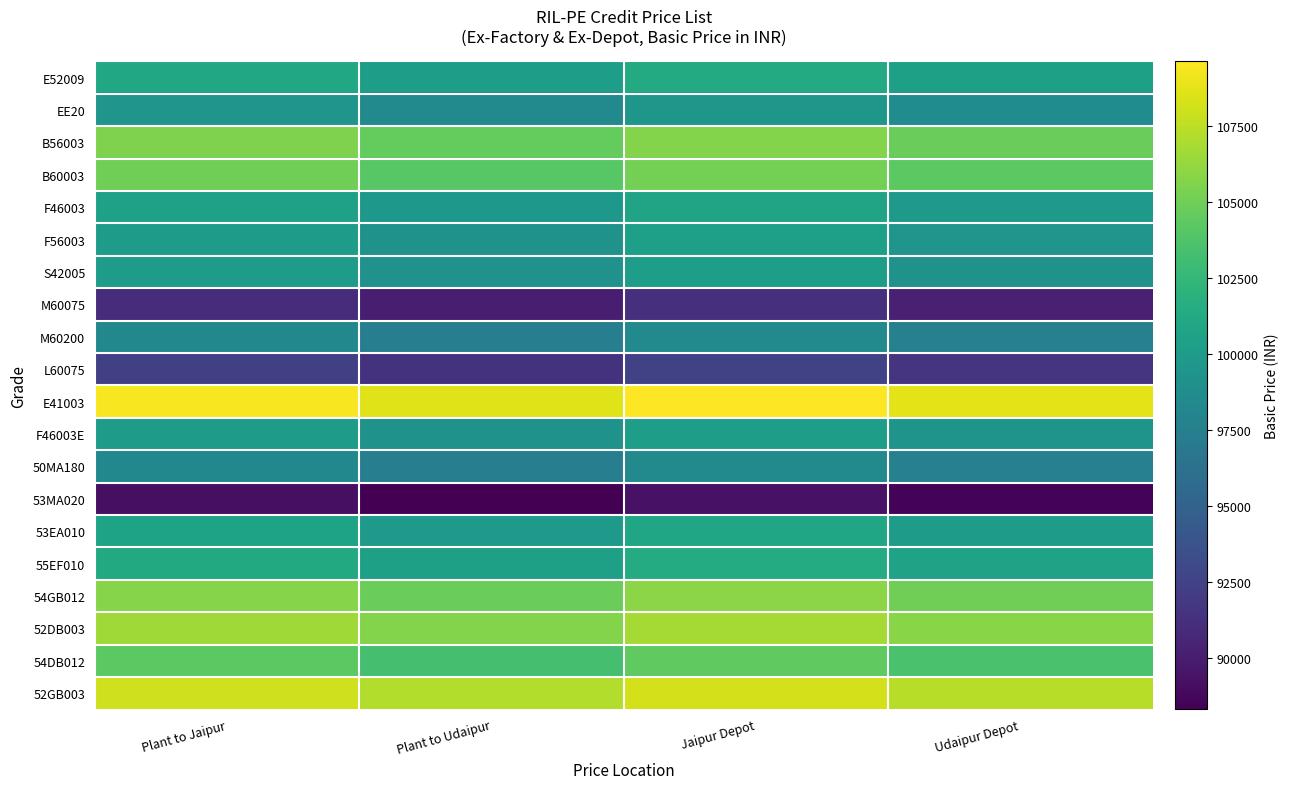

What is the total value across all series at Plant to Udaipur?

1999178